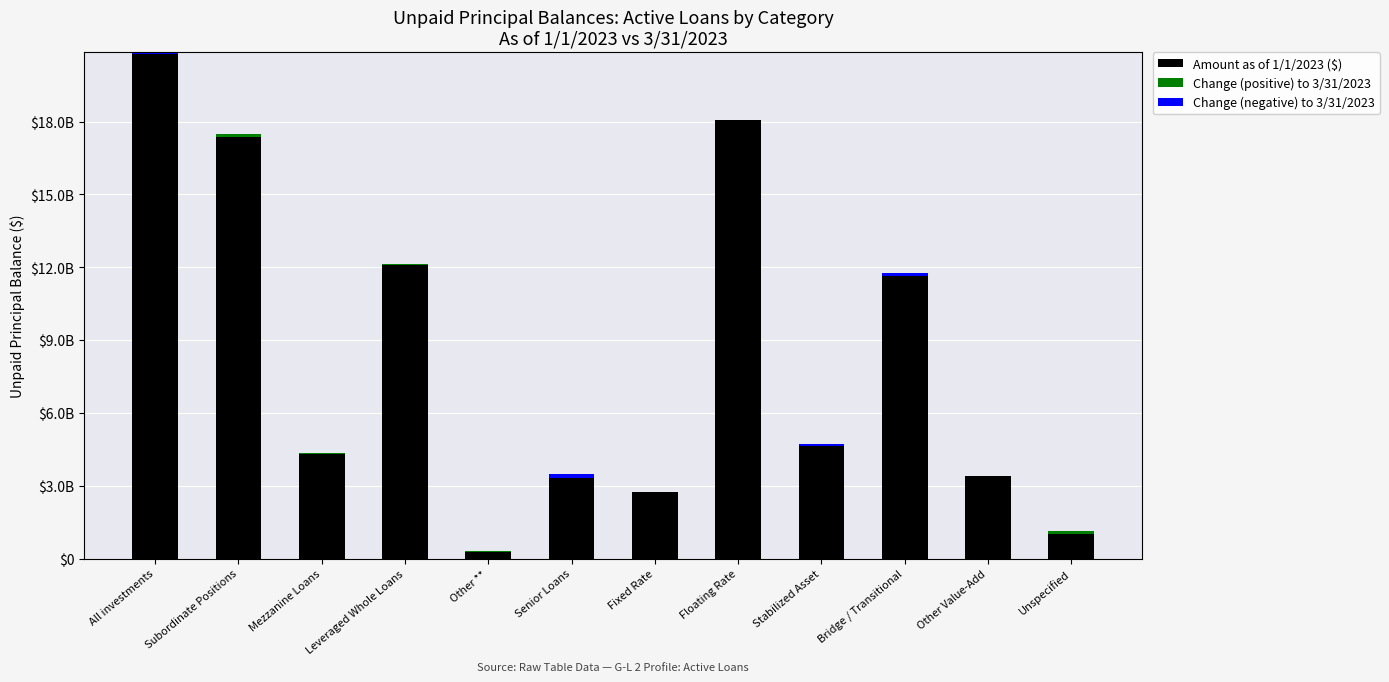

What is the difference between the highest and lowest values at Bridge / Transitional?

11878829982.3